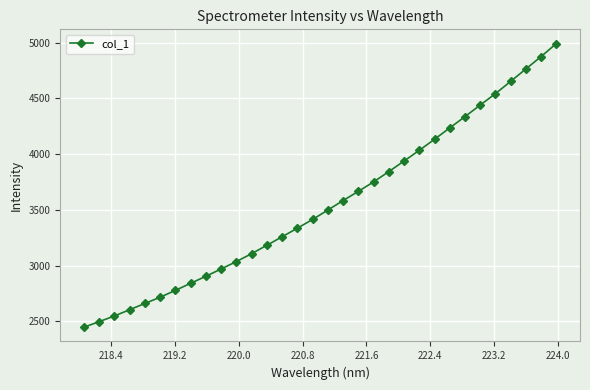

How many data points are above 3498?

16